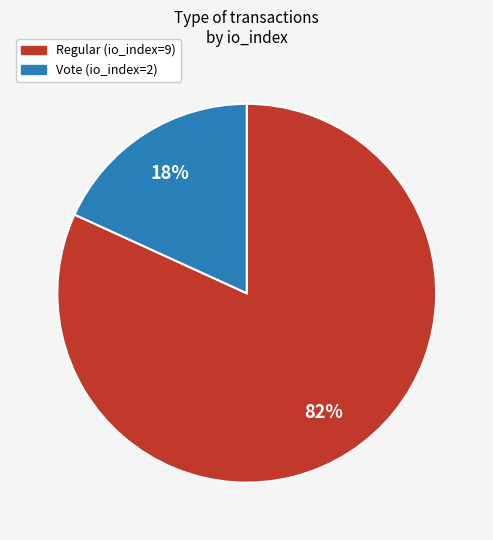

Which category has the smallest portion of the pie?

Vote (io_index=2)